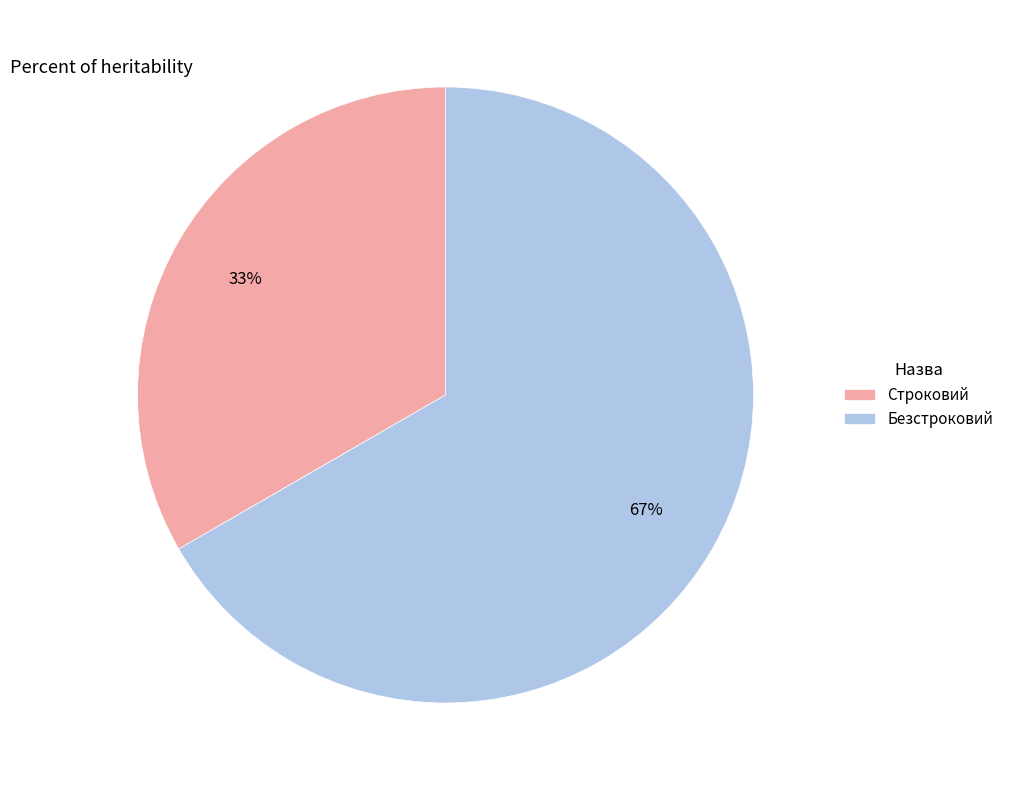

To the nearest percent, what is the combined percentage of Безстроковий and Строковий?

100%